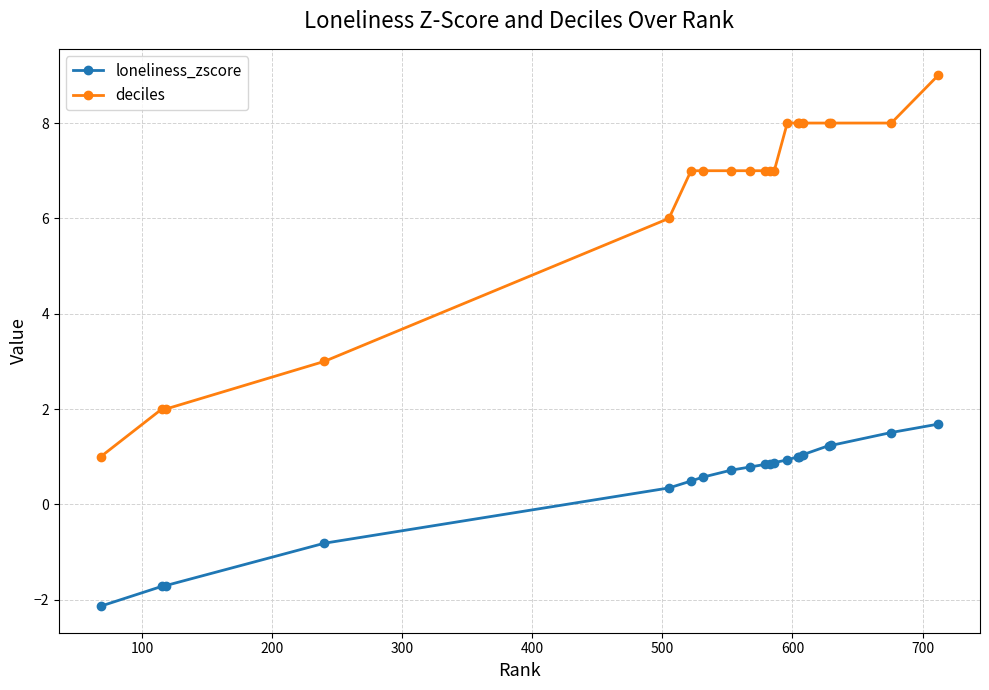

What is the difference between the maximum and second lowest values in the deciles series?

7.0